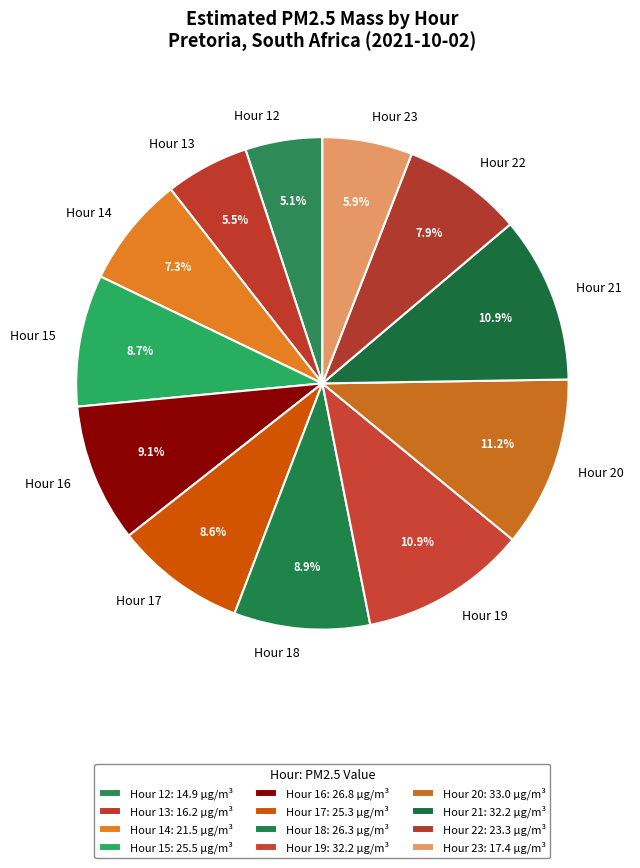

Is the sum of Hour 20 and Hour 17 greater than half?

No